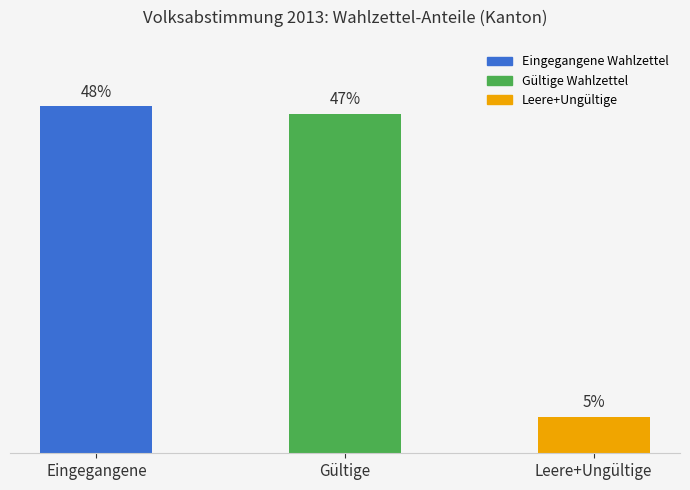

Which has a higher value, Eingegangene or Gültige?

Eingegangene